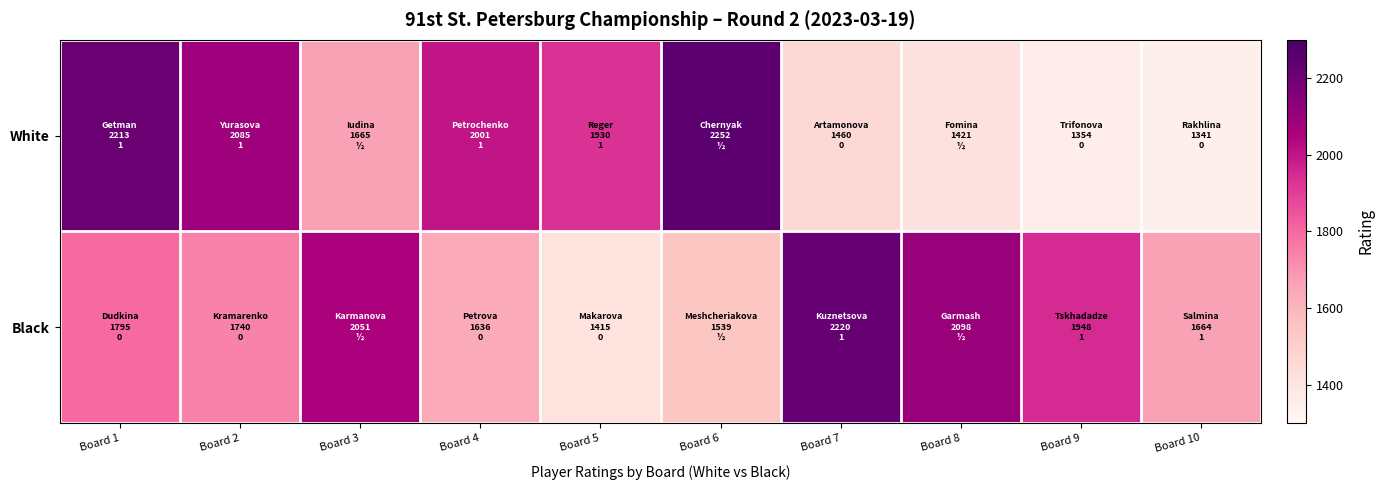

Which series changed the most between Board 3 and Board 10?

Black